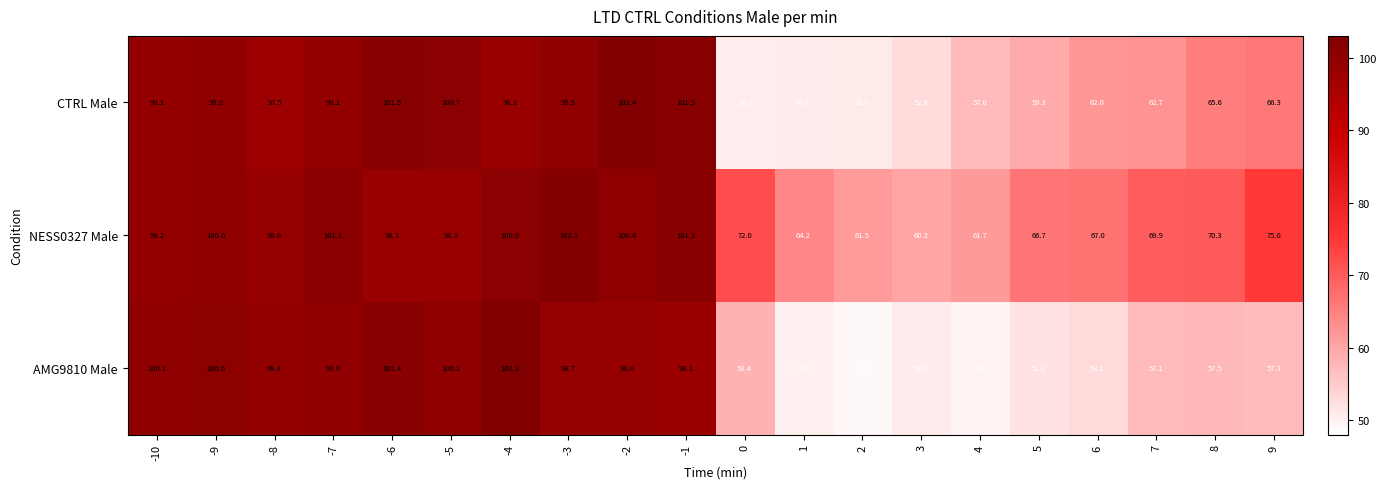

The AMG9810 Male series shows 57.5 at 8. True or false?

True